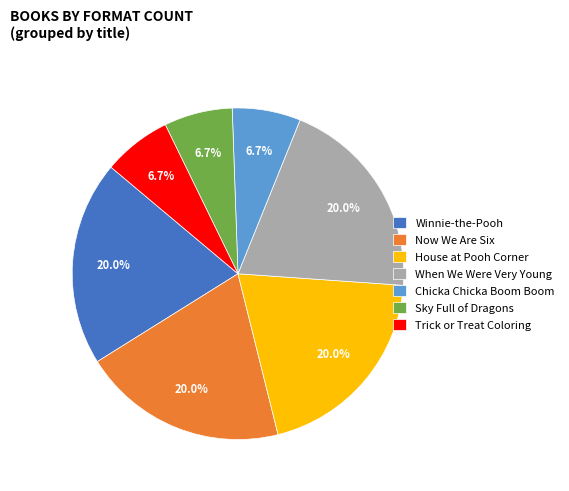

Does Now We Are Six represent more than half of the total?

No